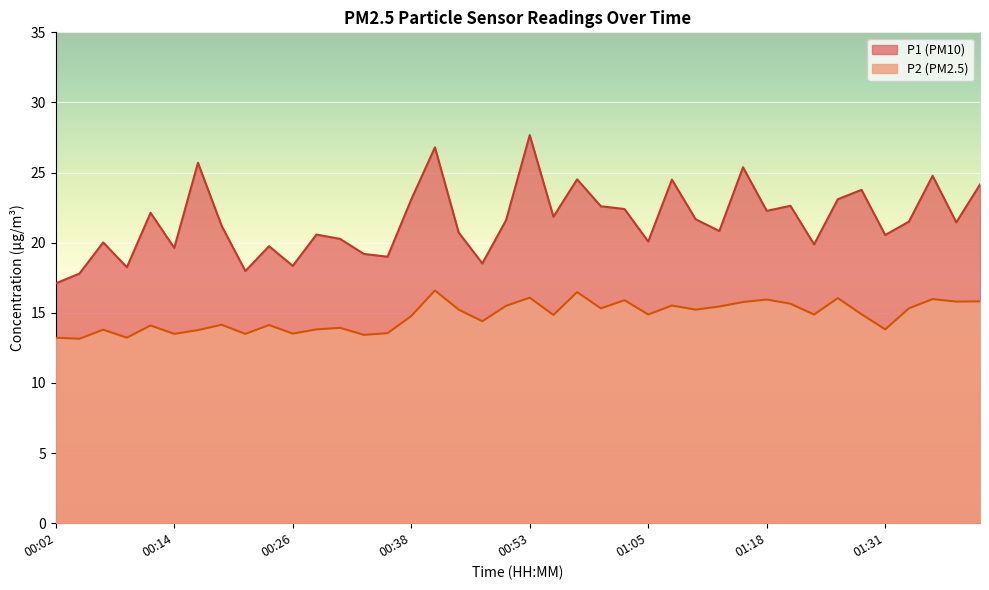

True or false: P2 and P1 cross at least once.

False